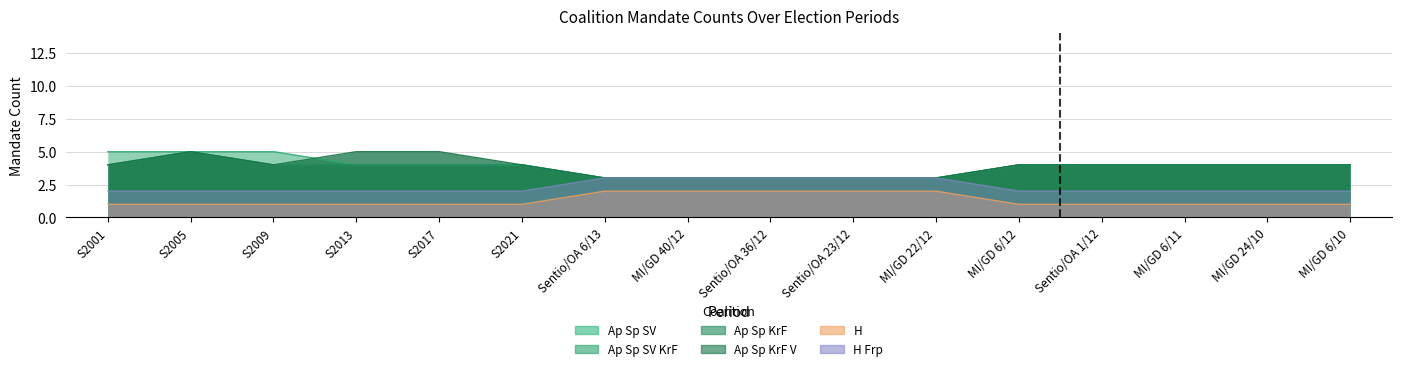

What position from the left is MI/GD 24/10?

15